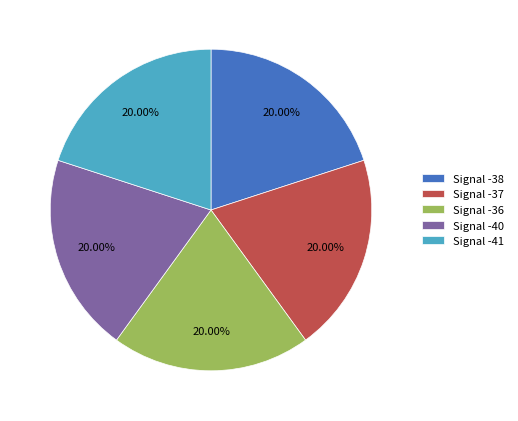

Combined, do Signal -36 and Signal -40 account for over 50%?

No